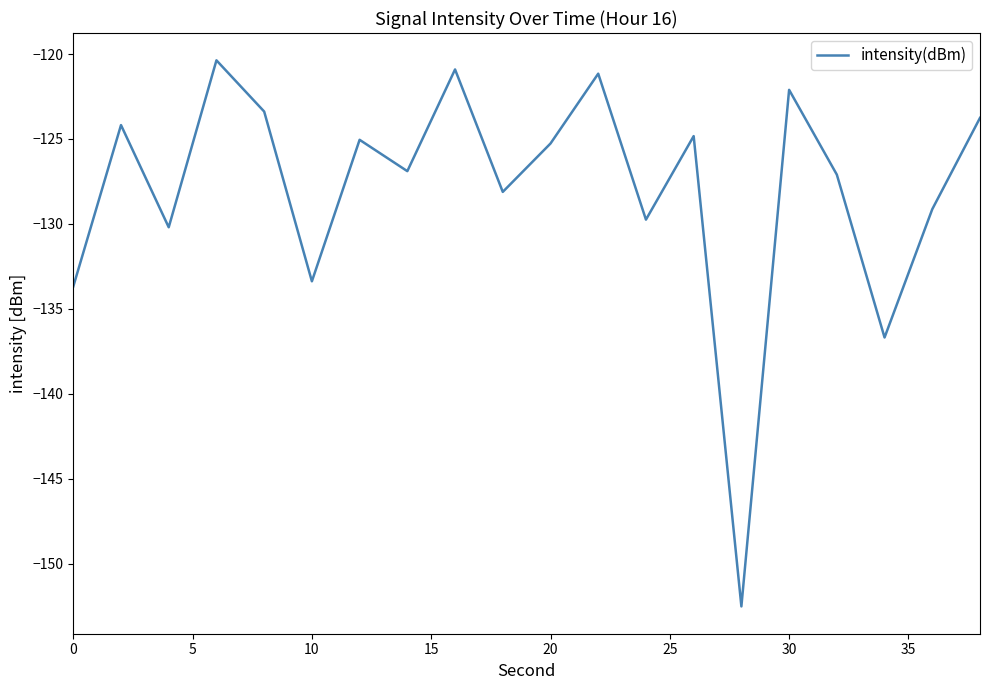

What is the minimum value shown in the chart?

-152.5